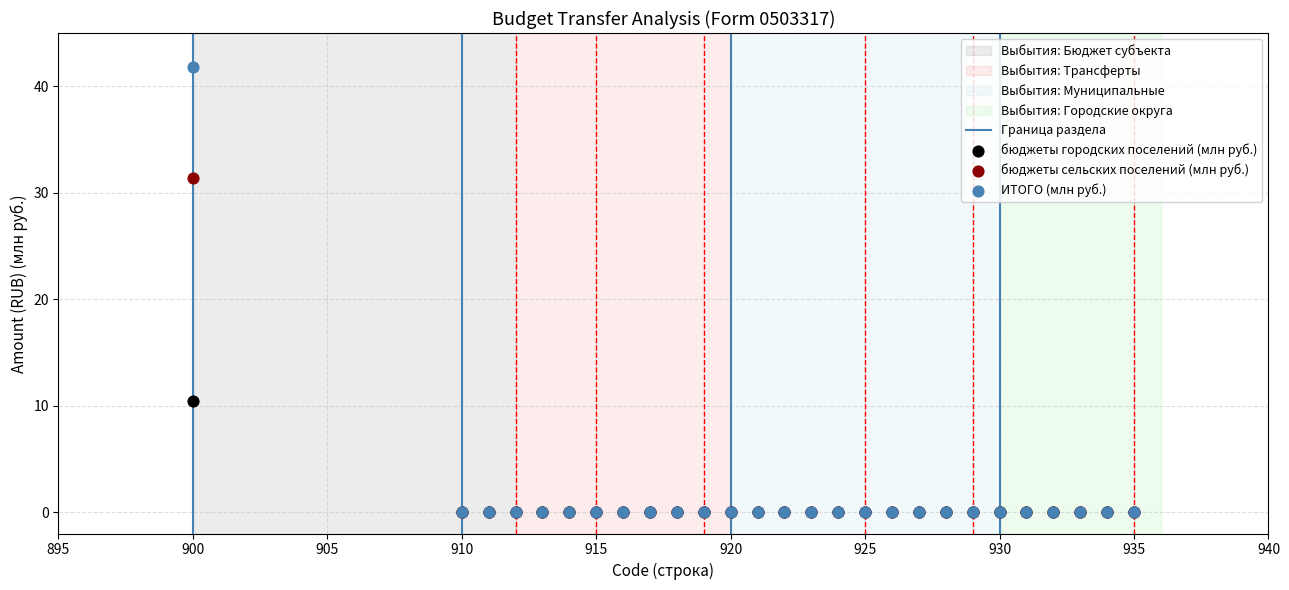

Across all series, what Y value is closest to 20?

10.4